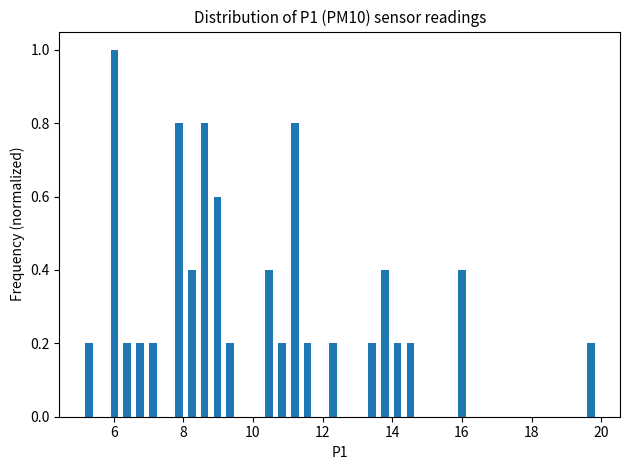

Read against the x-axis, roughly where is the centre of the tallest bar?

6.0